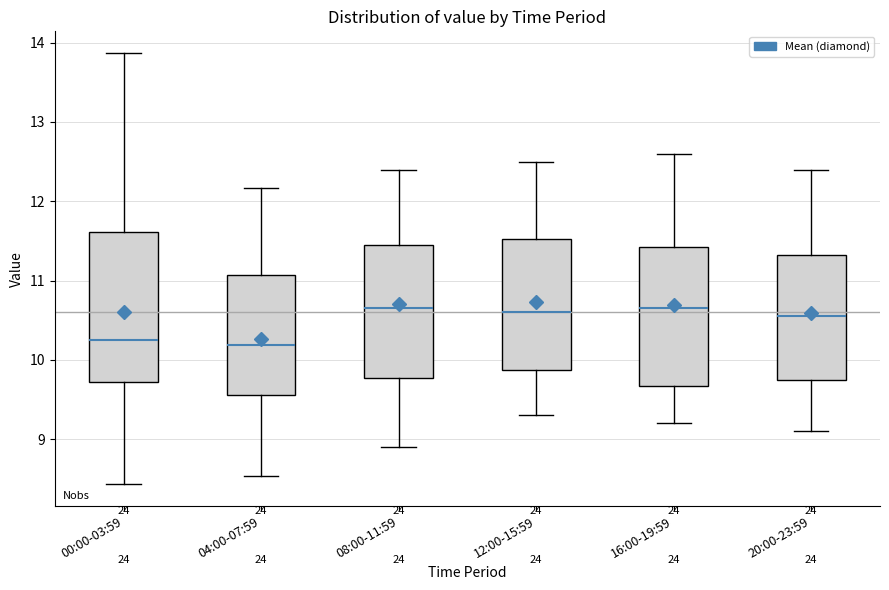

Reading left to right, read every box against the y-axis: the position of its median line, the range the box covers, and the ends of its whiskers. The values are not printed on the chart, so give them approximately, as read against the axis.

00:00-03:59: median 10.3, box 9.7 to 11.6, whiskers 8.4 to 13.9
04:00-07:59: median 10.2, box 9.6 to 11.1, whiskers 8.5 to 12.2
08:00-11:59: median 10.7, box 9.8 to 11.5, whiskers 8.9 to 12.4
12:00-15:59: median 10.6, box 9.9 to 11.5, whiskers 9.3 to 12.5
16:00-19:59: median 10.7, box 9.7 to 11.4, whiskers 9.2 to 12.6
20:00-23:59: median 10.6, box 9.8 to 11.3, whiskers 9.1 to 12.4